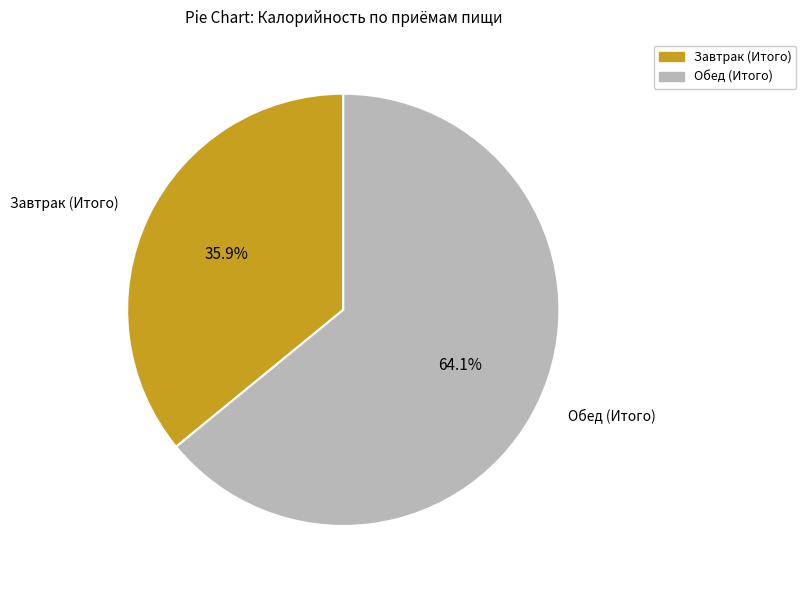

Count the number of slices in the pie.

2